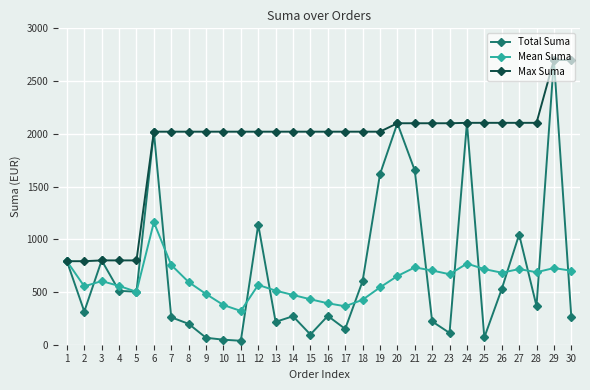

Which series has the widest spread of values?

Total Suma